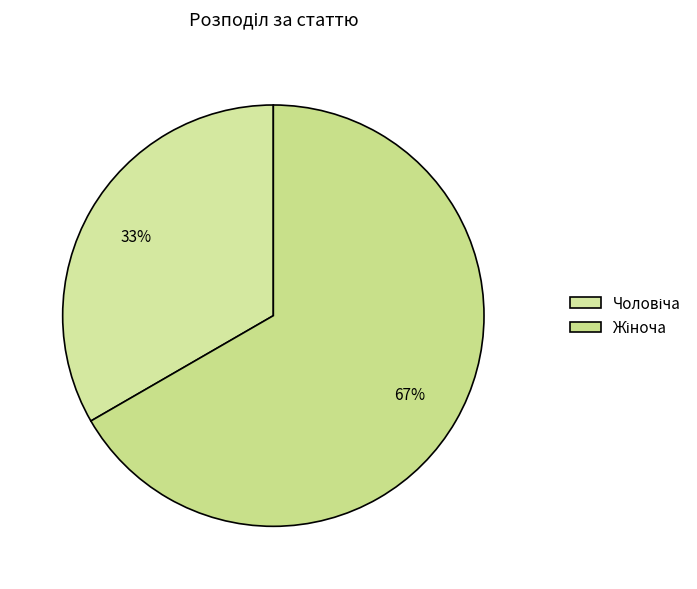

True or false: Жіноча accounts for 60% of the total.

False